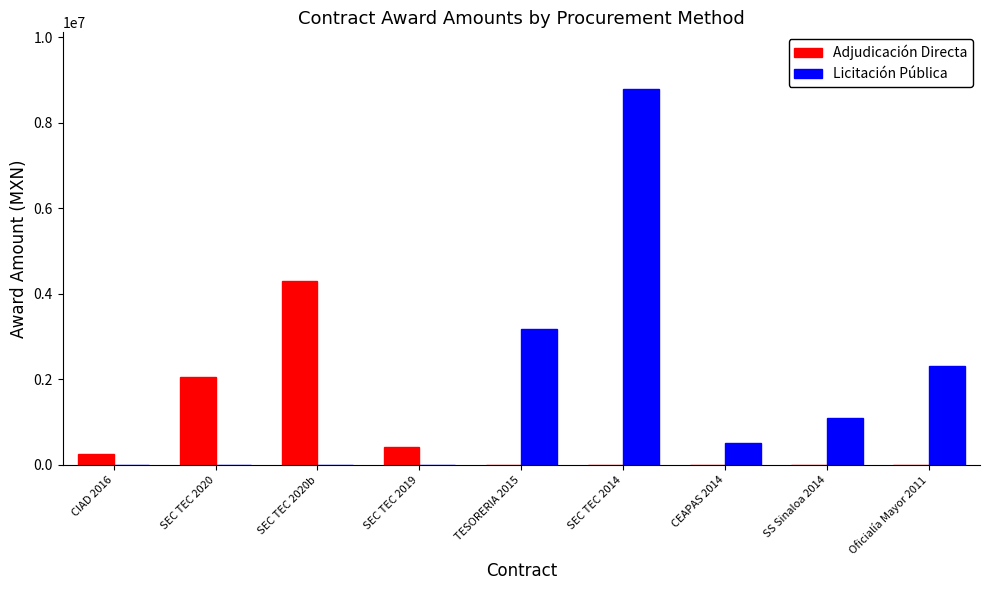

What is the sum of all Adjudicación Directa values?

7060200.0